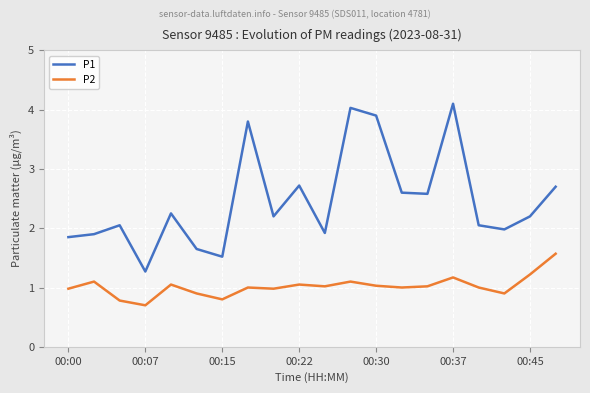

What is the difference between the maximum and minimum values in the P2 series?

0.9